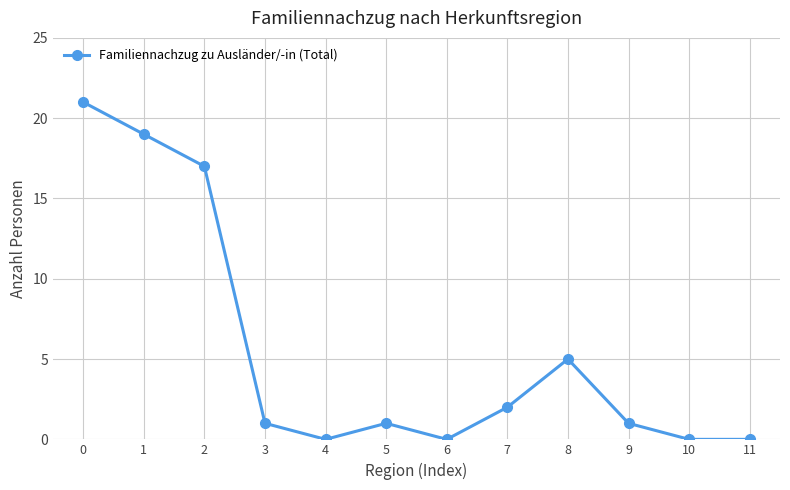

Is it true that the value at 5 is 1?

True